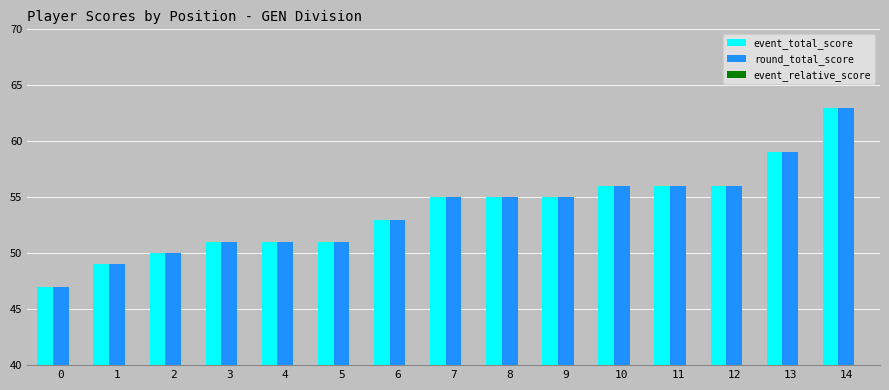

Which has a higher value, 11 or 10?

11